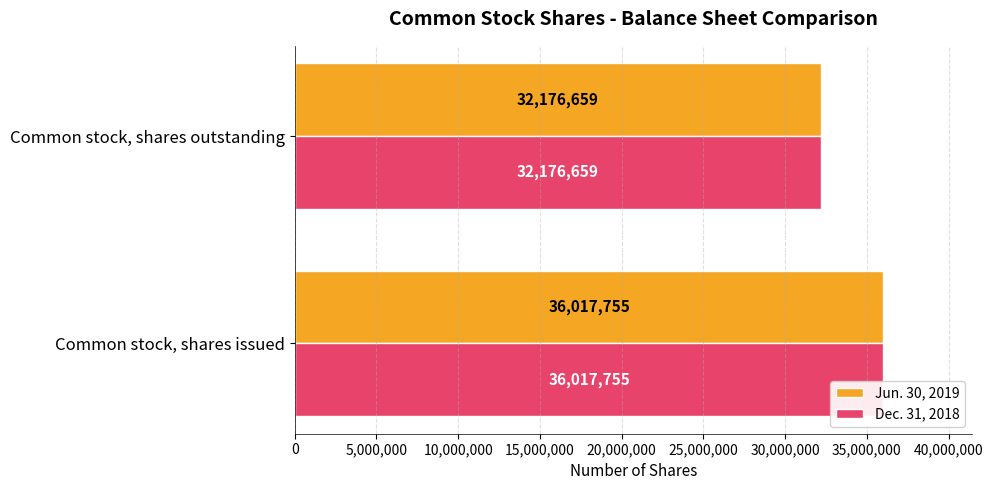

What is the sum of the Jun. 30, 2019 values at Common stock, shares outstanding and Common stock, shares issued?

68194414